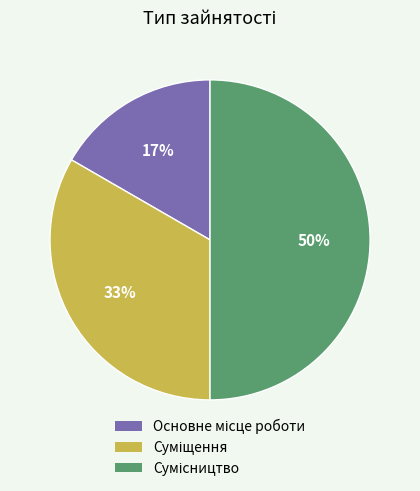

To the nearest percent, what is the average slice percentage?

33%